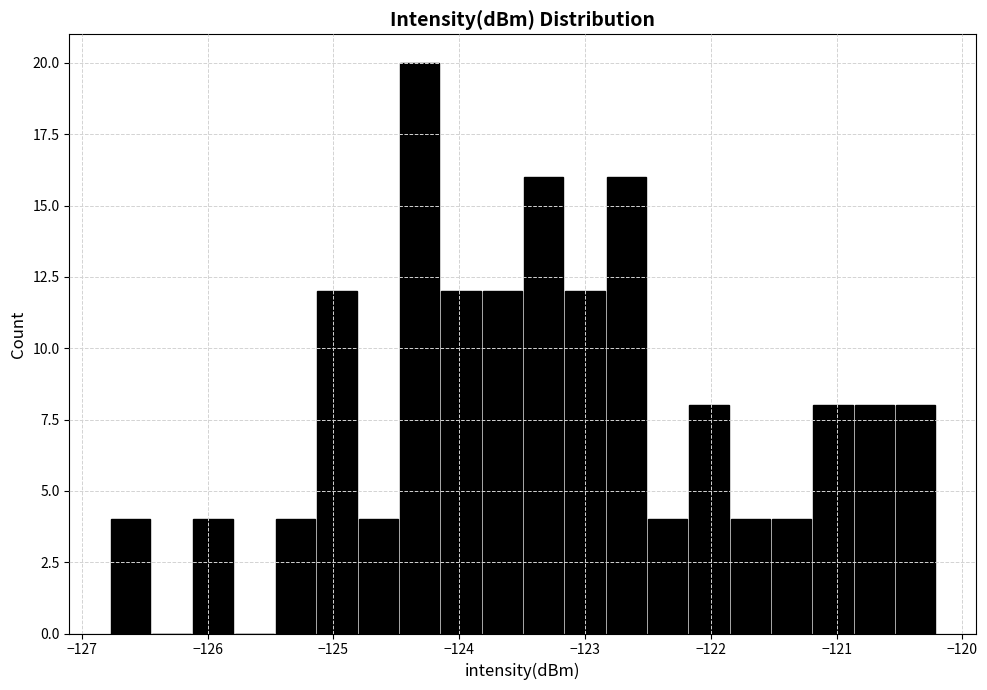

Around what value on the x-axis is the tallest bar? Give the approximate position of its centre, as read against the axis.

-124.3